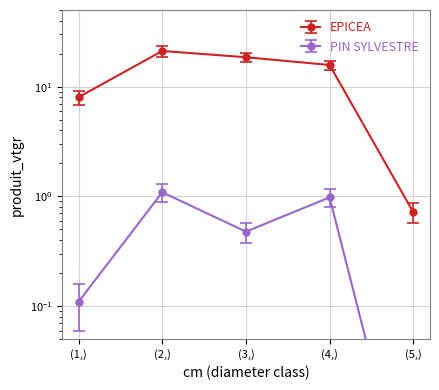

At which category is the sum across all series the highest?

(2,)